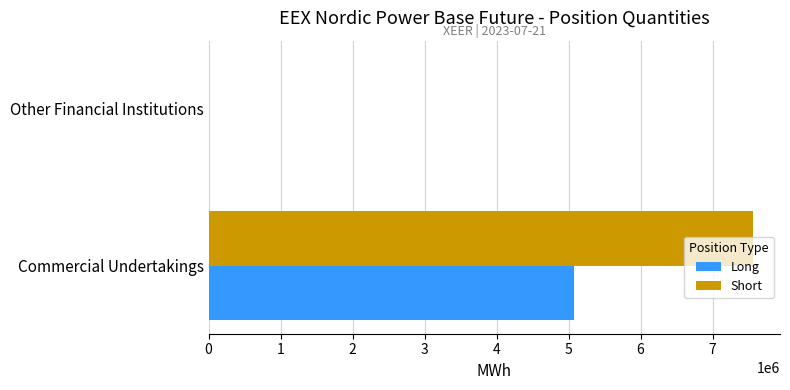

The Long series shows -3303936 at Other Financial Institutions. True or false?

False